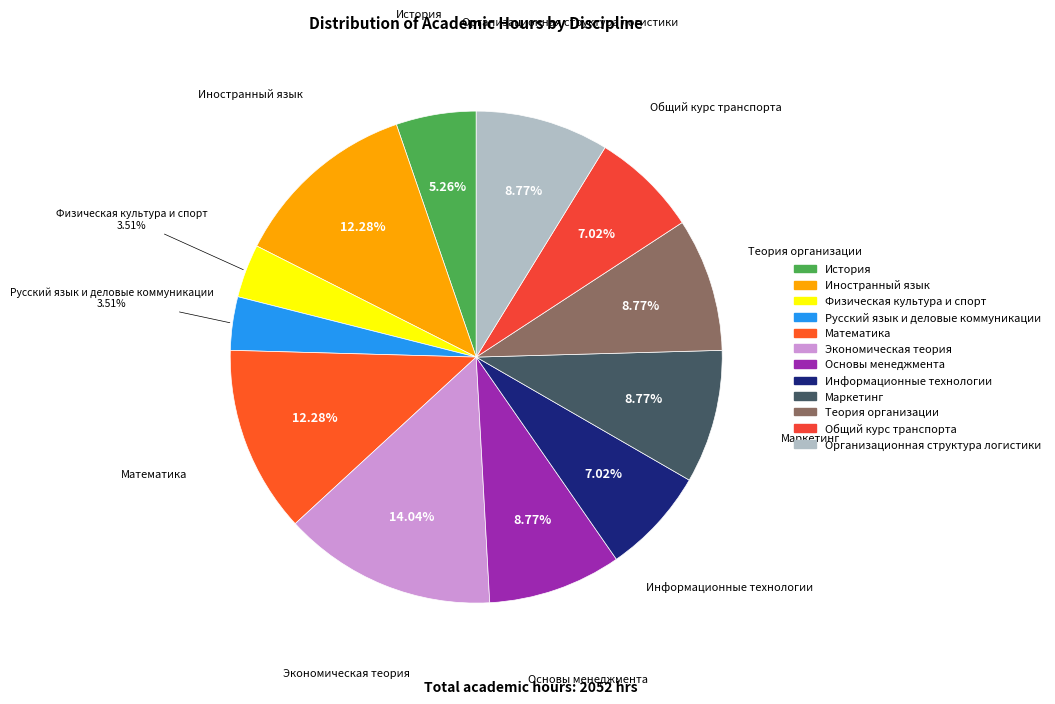

What percentage is the Общий курс транспорта slice, to the nearest percent?

7%